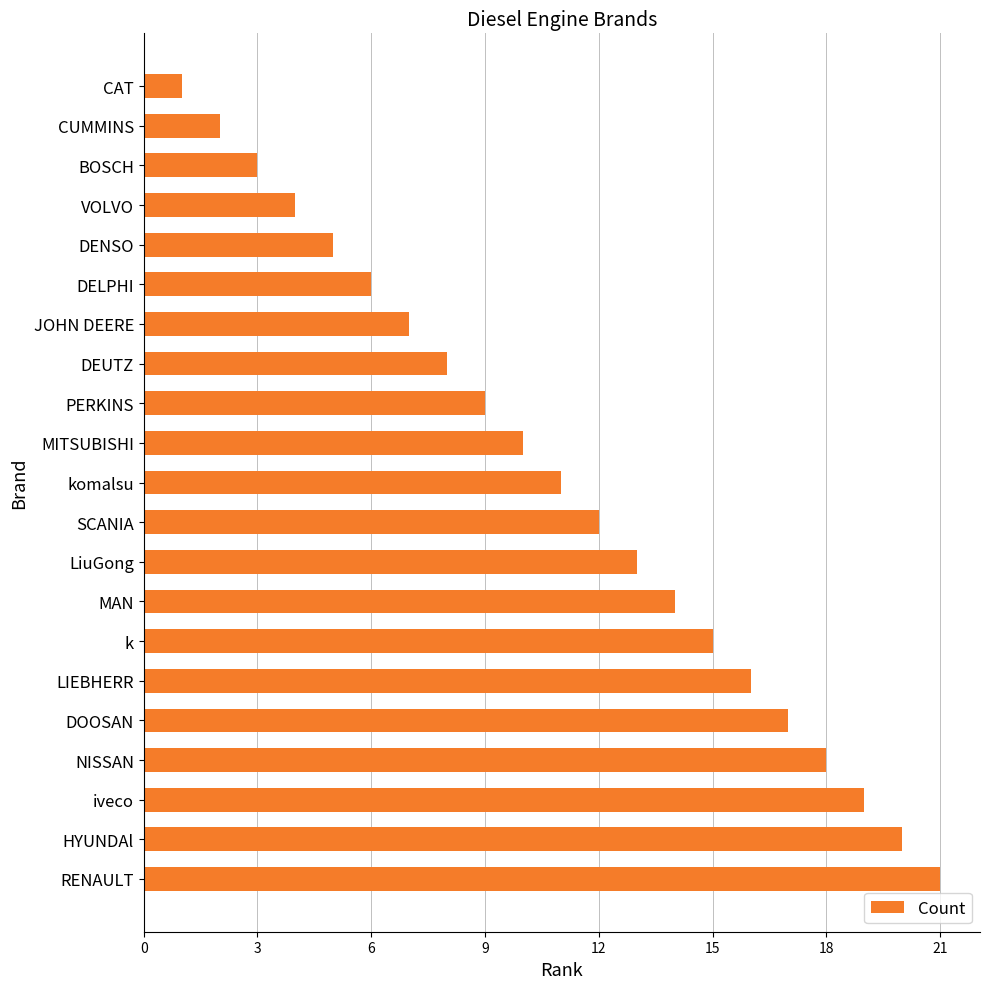

Rank the categories by value from highest to lowest.

RENAULT, HYUNDAl, iveco, NISSAN, DOOSAN, LIEBHERR, k, MAN, LiuGong, SCANIA, komalsu, MITSUBISHI, PERKINS, DEUTZ, JOHN DEERE, DELPHI, DENSO, VOLVO, BOSCH, CUMMINS, CAT